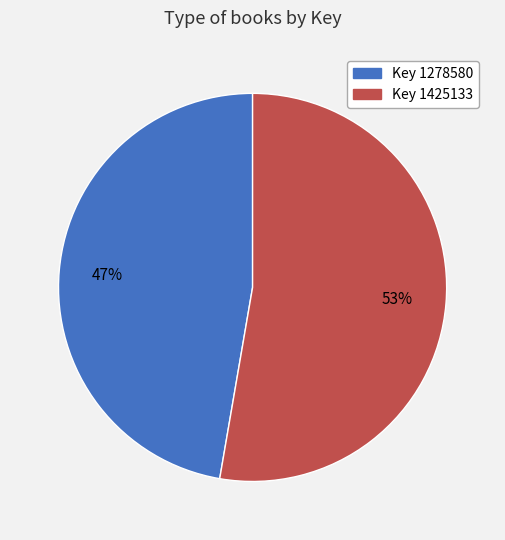

Is there any slice that represents more than half of the pie?

Yes